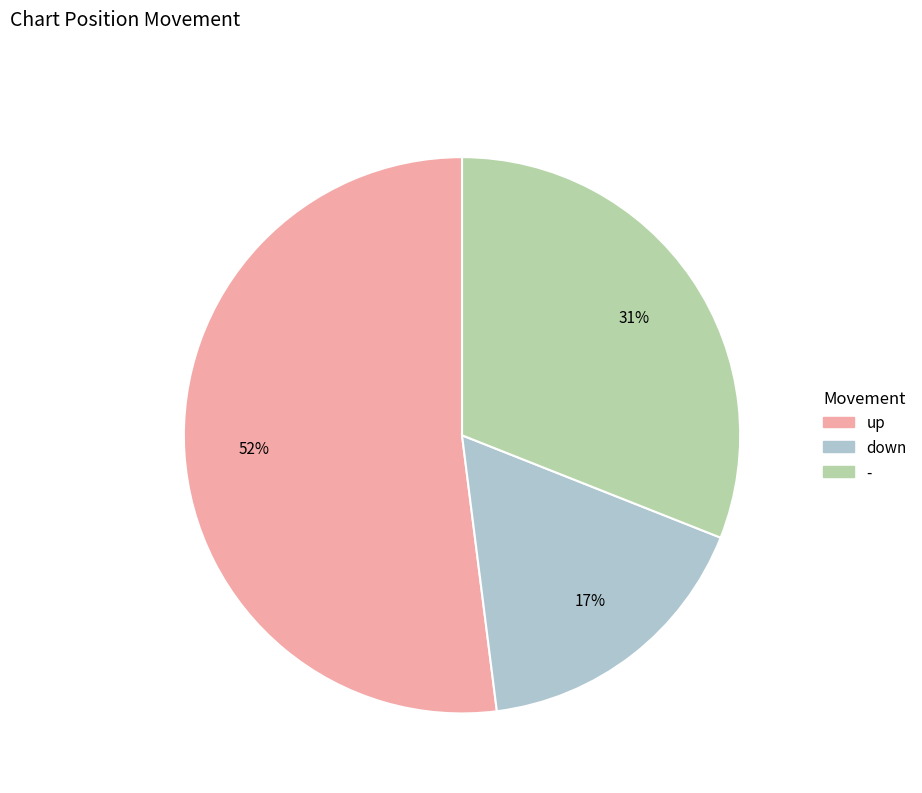

What percentage is the up slice, to the nearest percent?

52%